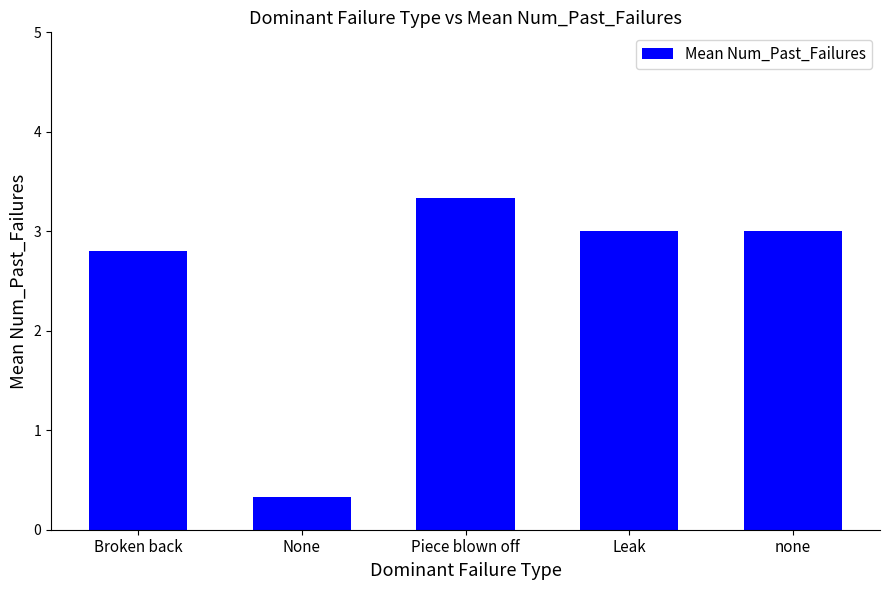

What is the label of the 1st bar from the left?

Broken back